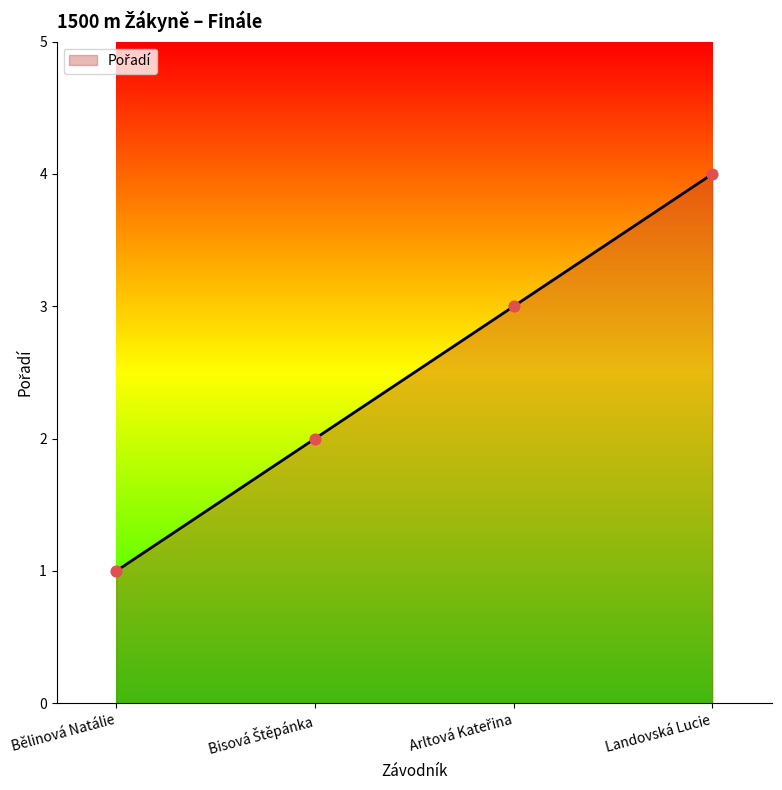

Between Landovská Lucie and Bělinová Natálie, which is larger?

Landovská Lucie